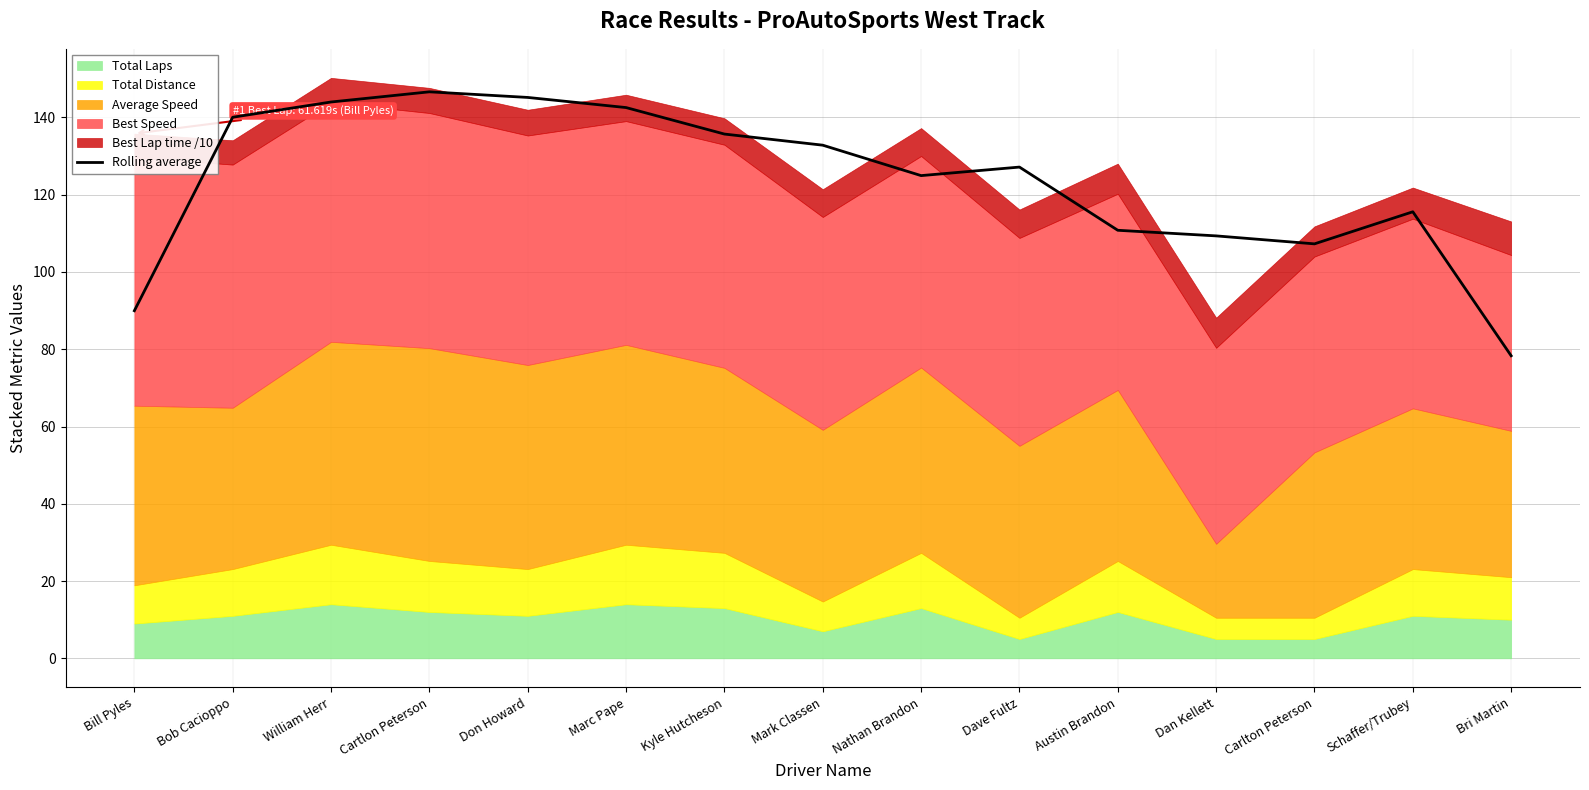

Is it true that the value at William Herr is 229.1?

False